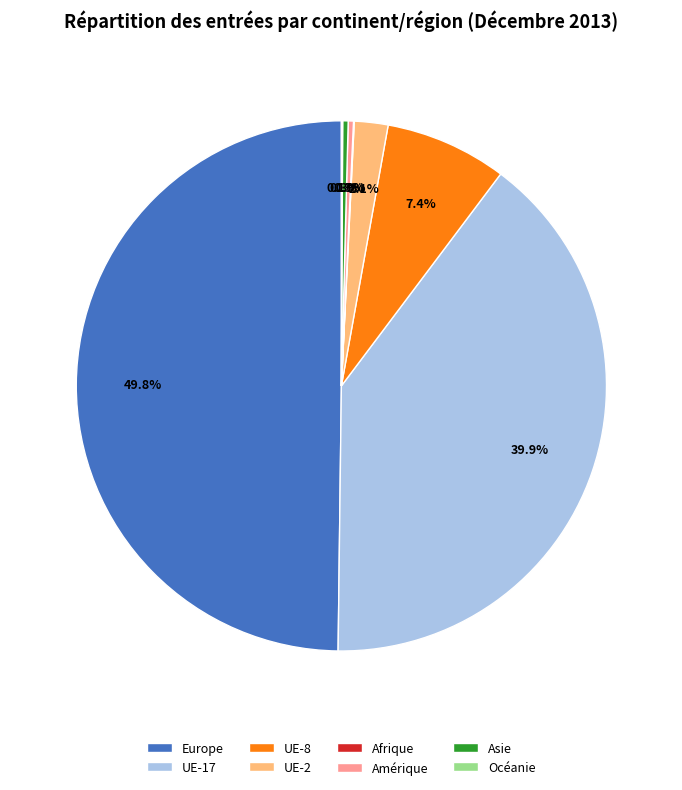

Is Amérique the majority of the pie?

No